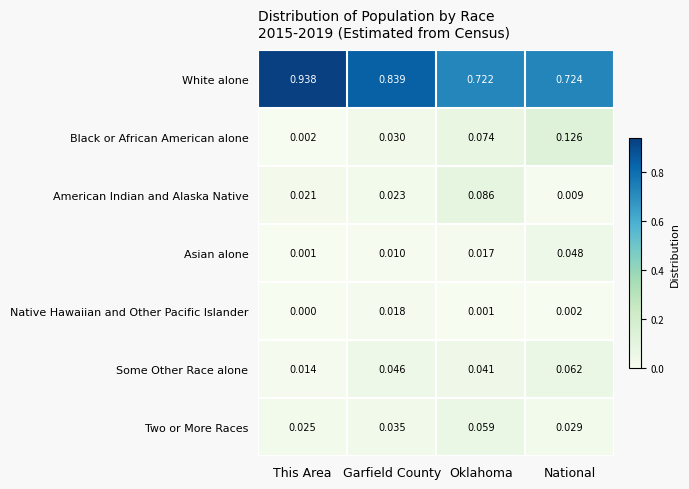

At National, list the series in order from largest to smallest.

White alone, Black or African American alone, Some Other Race alone, Asian alone, Two or More Races, American Indian and Alaska Native, Native Hawaiian and Other Pacific Islander